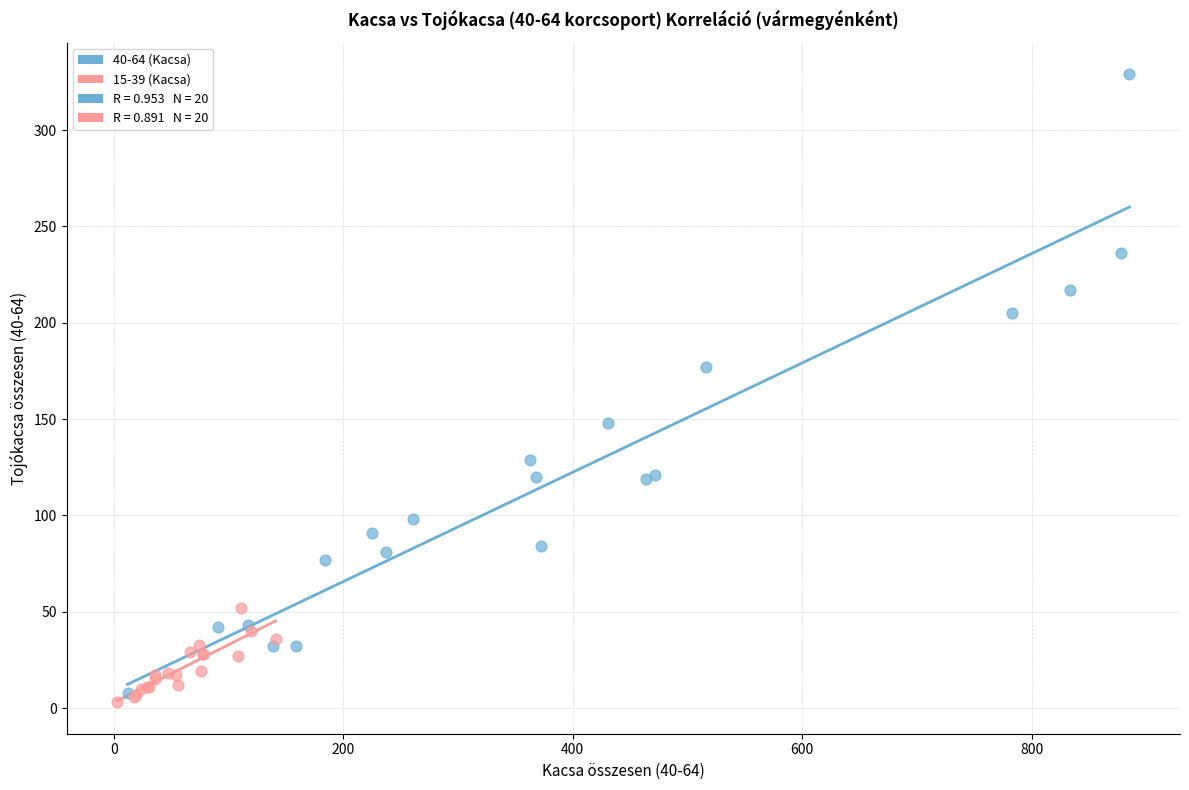

Which series contains the highest Y value?

40-64 (Kacsa)